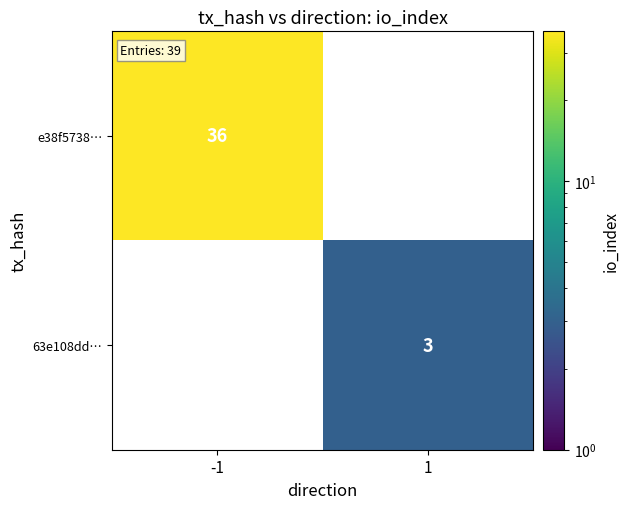

The value of e38f5738… at -1 is 36. True or false?

True